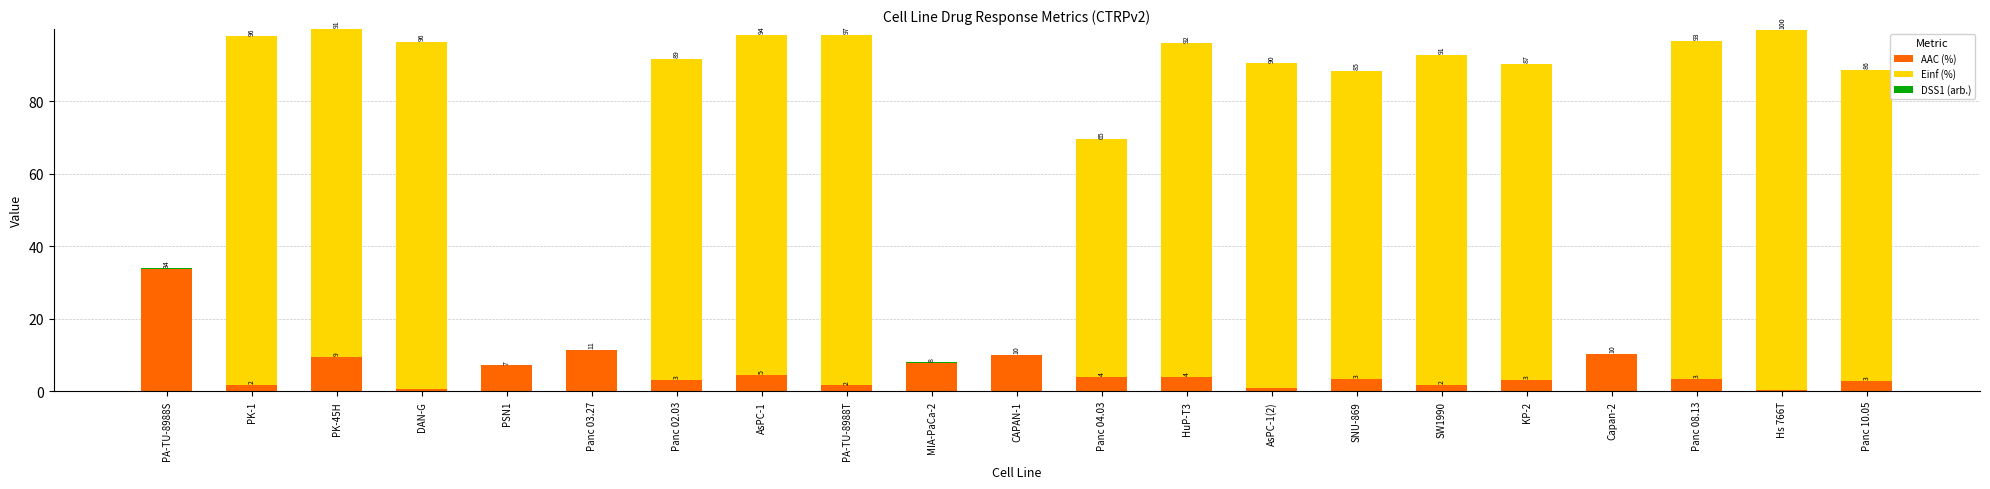

What is the maximum value for AAC (%)?

33.8